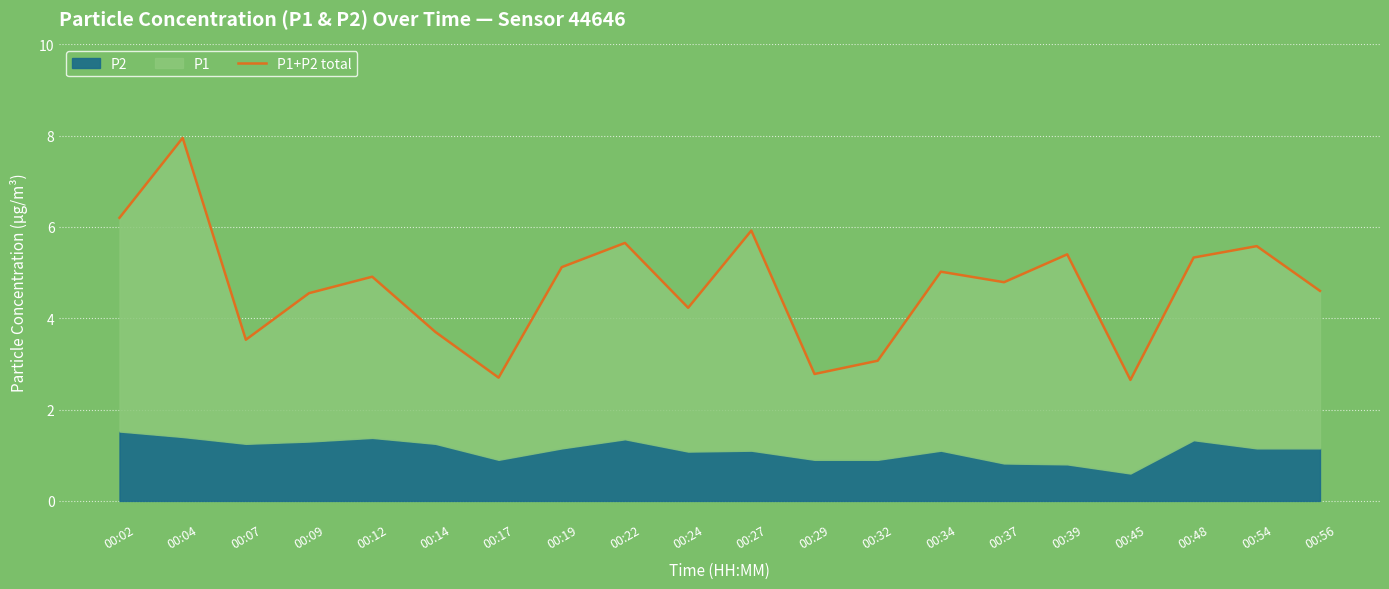

The value at 00:02 is 2.4. True or false?

False